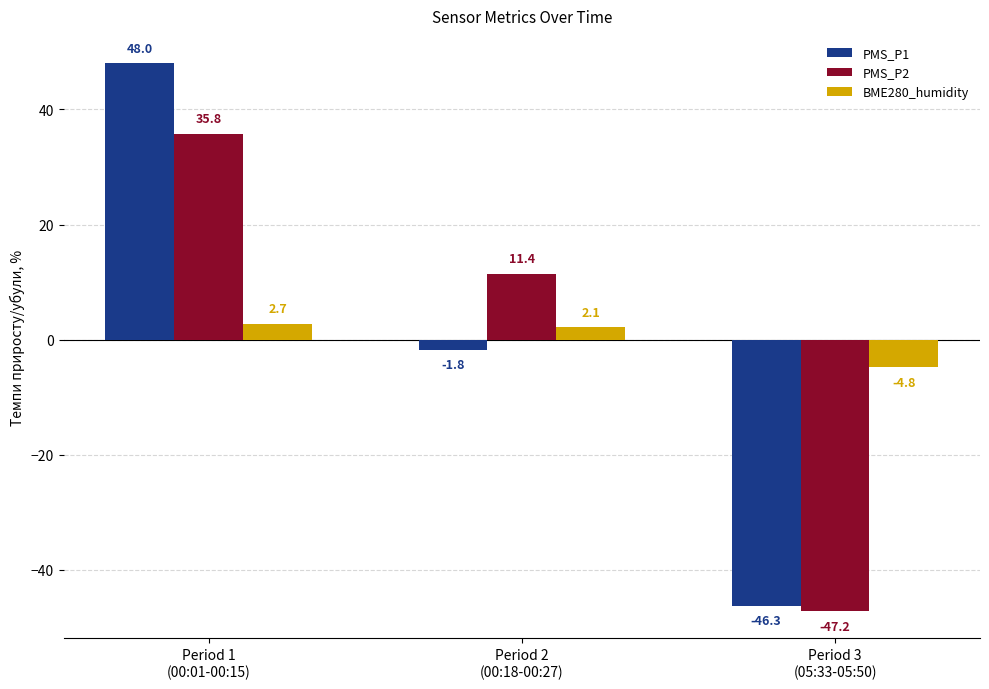

Reading left to right, list all the values displayed in this chart.

PMS_P1: 48.0	-1.8	-46.3
PMS_P2: 35.8	11.4	-47.2
BME280_humidity: 2.7	2.1	-4.8